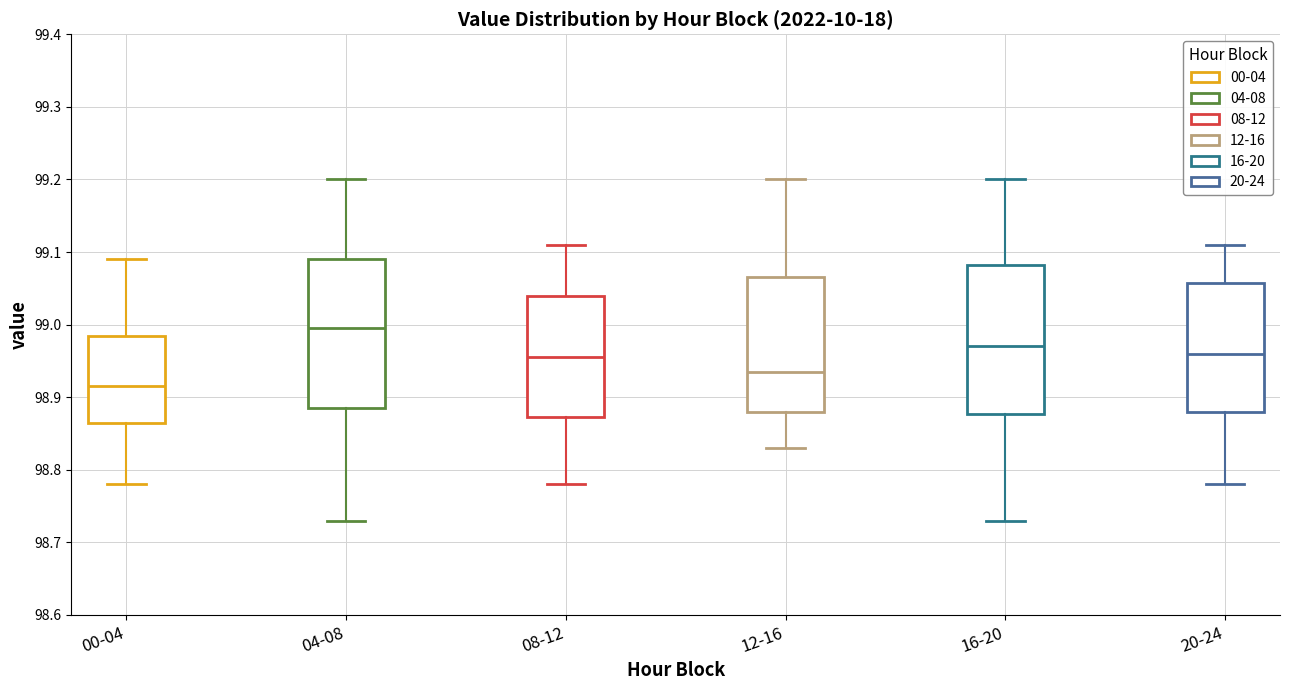

Reading left to right, transcribe this box plot: for each box, give where its median line is, the range the box spans, and where its two whiskers end, as read against the y-axis. The values are not printed on the chart, so give them approximately, as read against the axis.

00-04: median 98.92, box 98.87 to 98.99, whiskers 98.78 to 99.09
04-08: median 99.00, box 98.89 to 99.09, whiskers 98.73 to 99.20
08-12: median 98.96, box 98.87 to 99.04, whiskers 98.78 to 99.11
12-16: median 98.94, box 98.88 to 99.07, whiskers 98.83 to 99.20
16-20: median 98.97, box 98.88 to 99.08, whiskers 98.73 to 99.20
20-24: median 98.96, box 98.88 to 99.06, whiskers 98.78 to 99.11